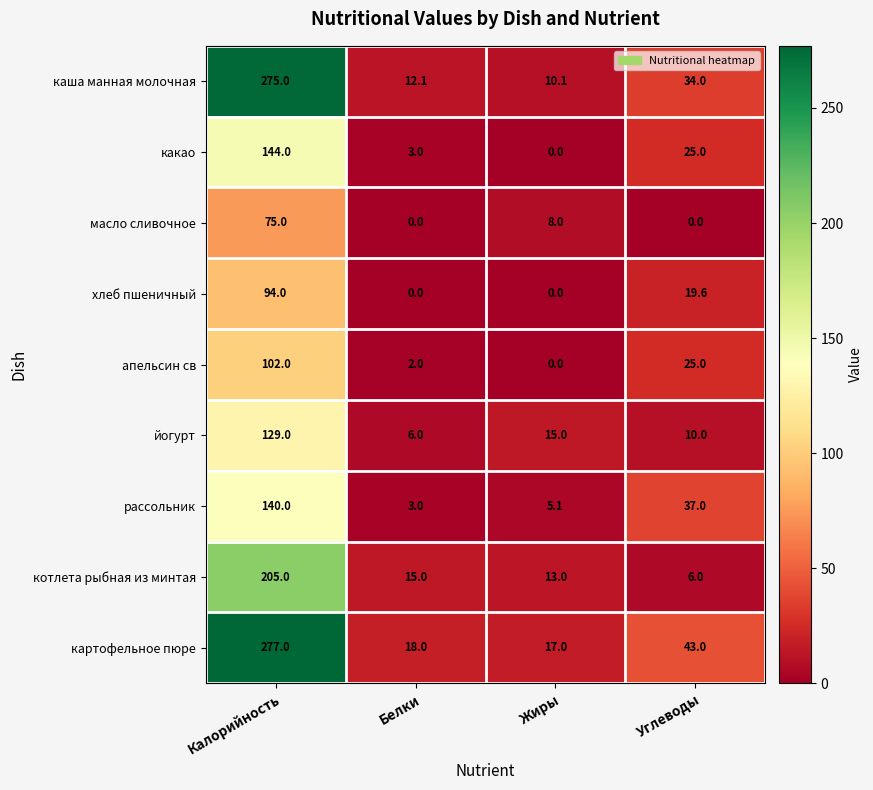

What is the sum of all хлеб пшеничный values?

113.6